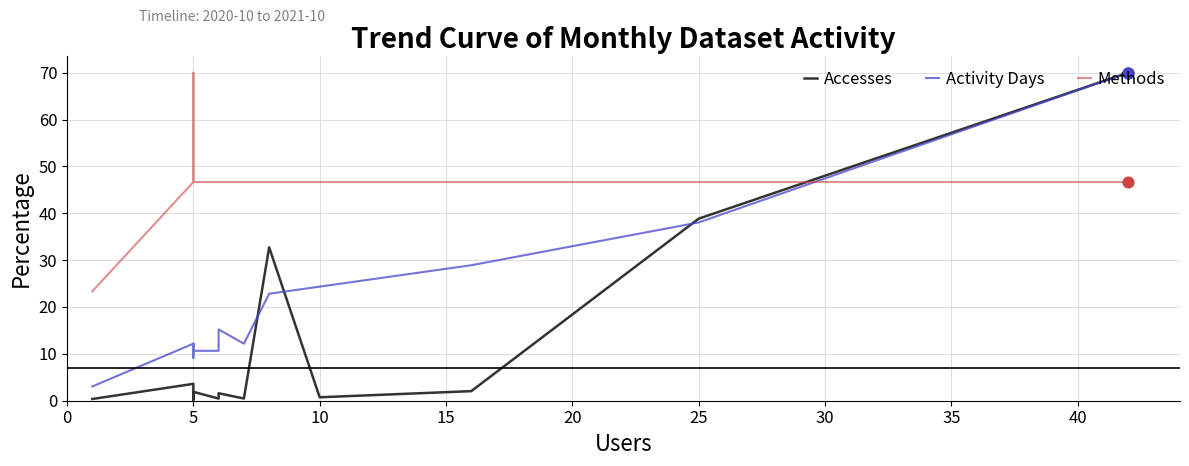

Which series has the largest total across all categories?

Methods